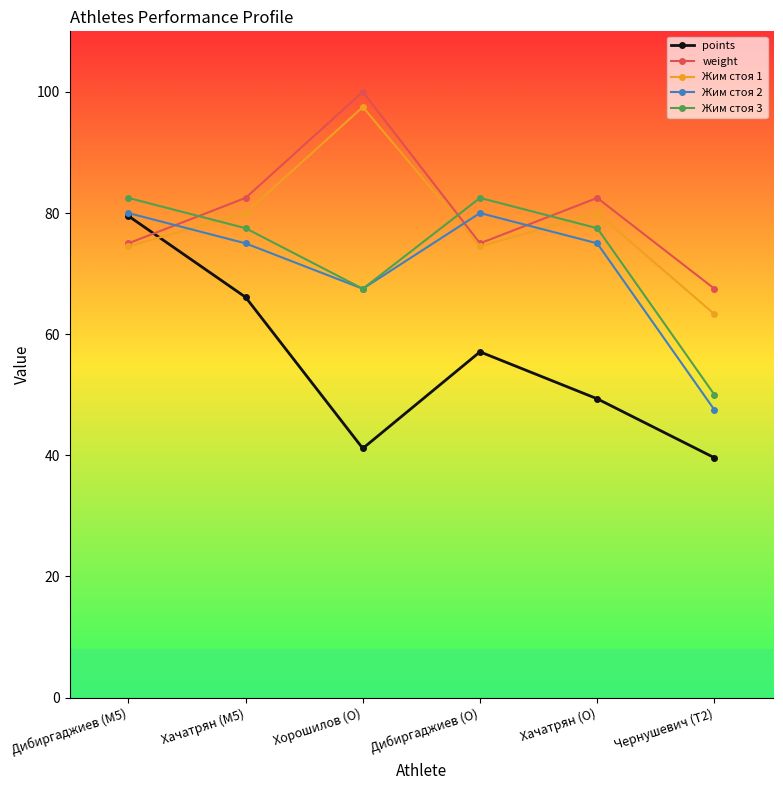

How many interior local peaks does the Жим стоя 3 series have?

1